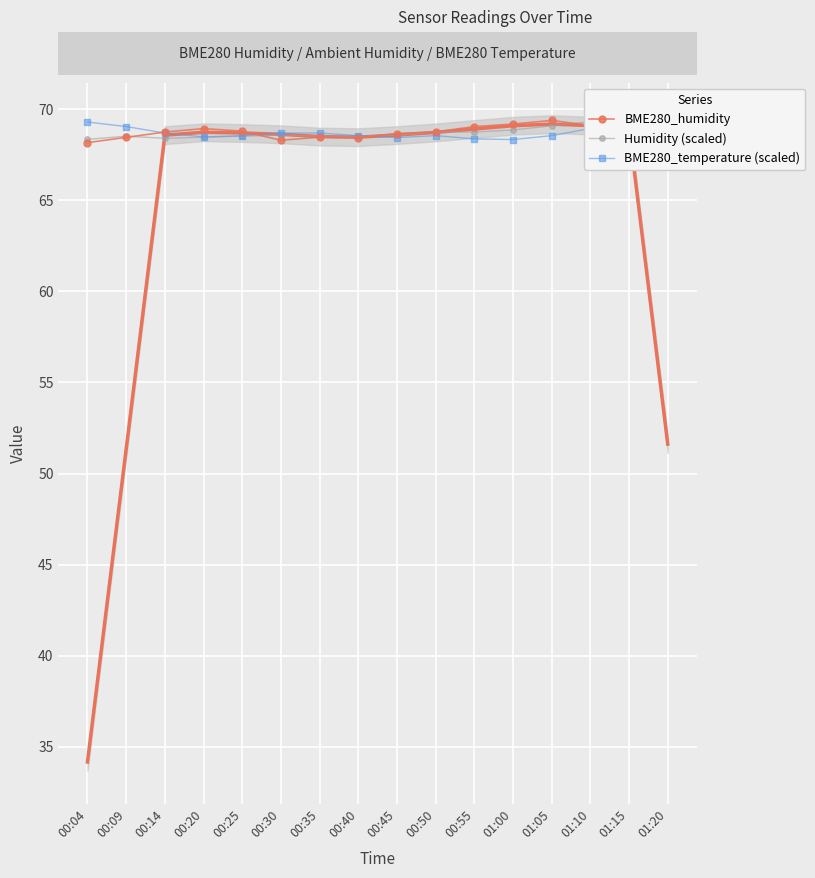

How many intersections are there between BME280_humidity and BME280_temperature (scaled)?

4